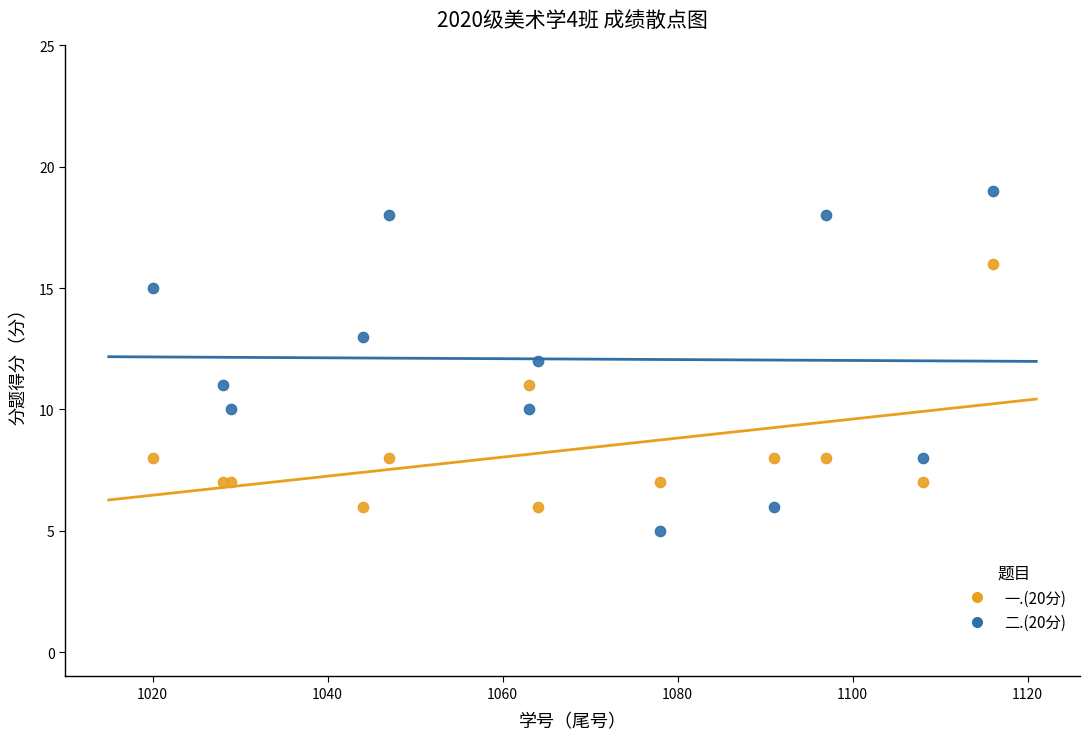

What are all the series names shown in the legend?

一.(20分), 二.(20分)